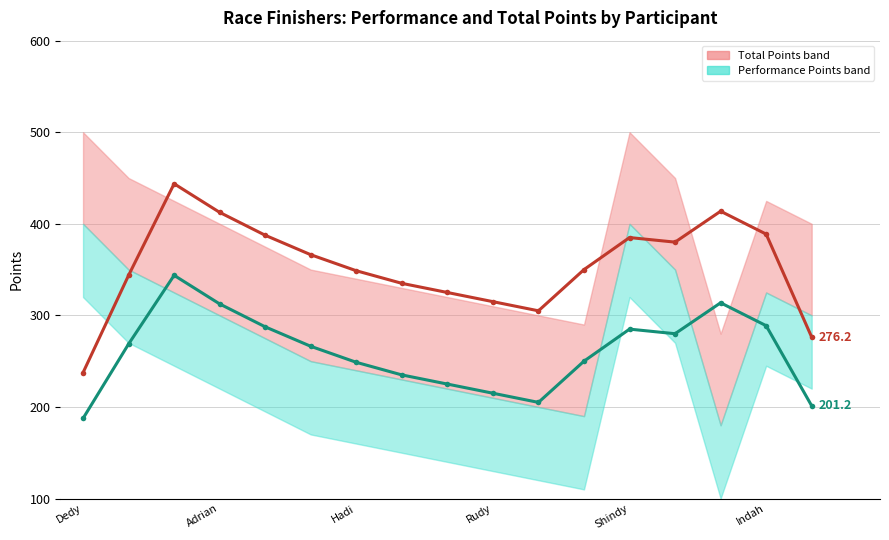

Which has a higher value, 11 or 13?

13